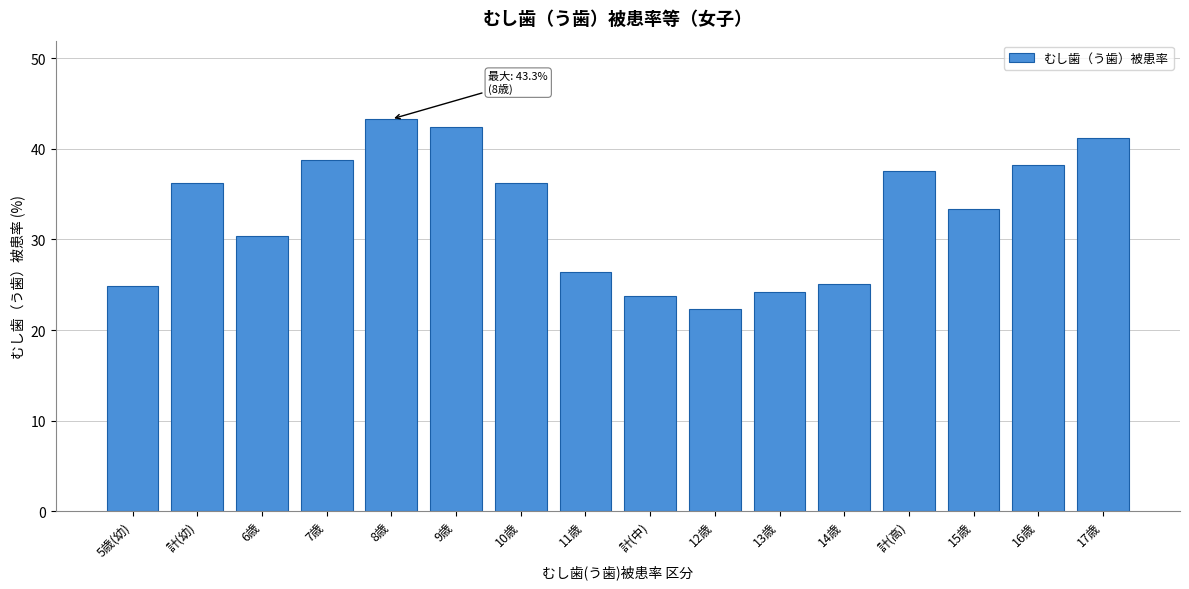

What is the sum of all values?

524.4